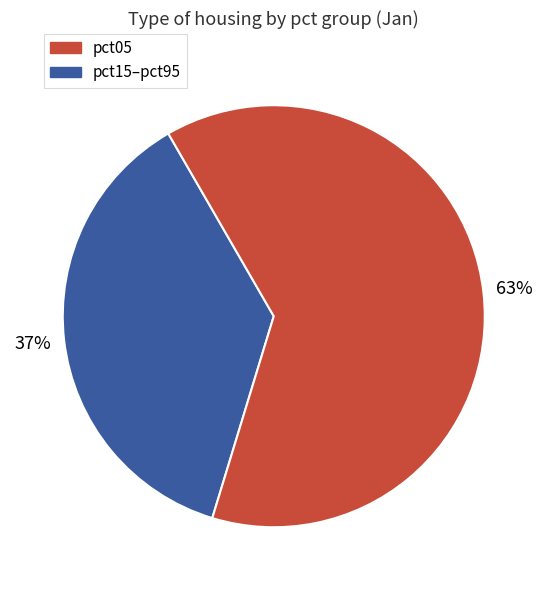

Does any single category account for the majority?

Yes